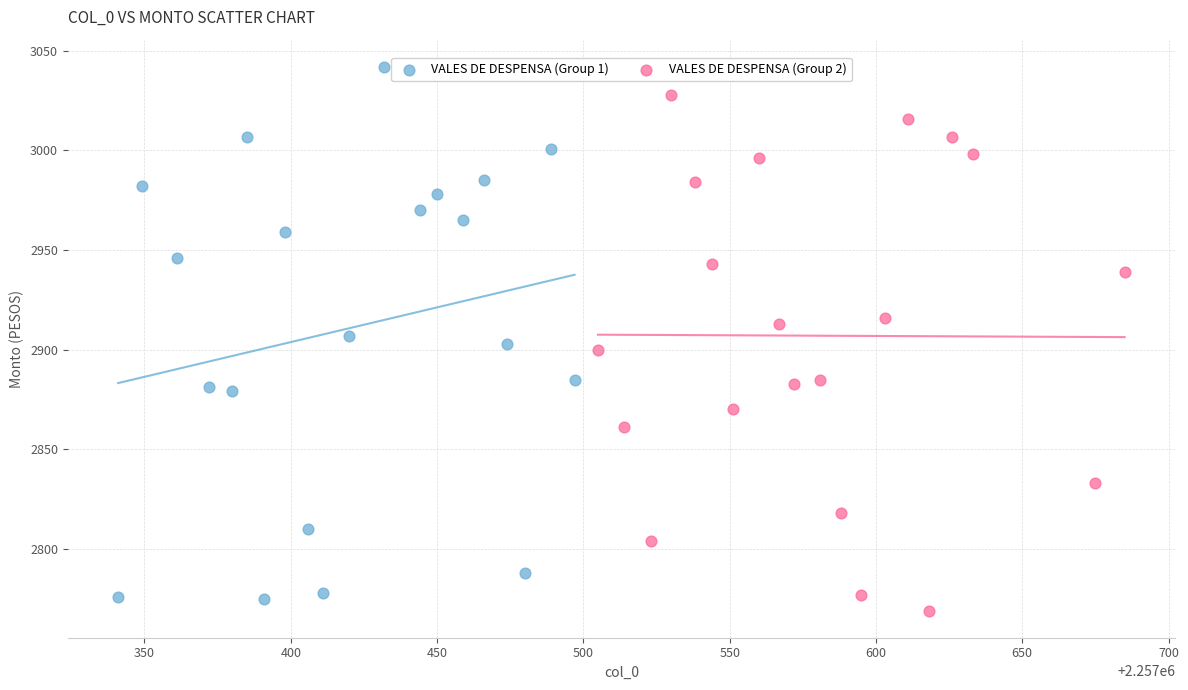

What are all the series names shown in the legend?

VALES DE DESPENSA (Group 1), VALES DE DESPENSA (Group 2)